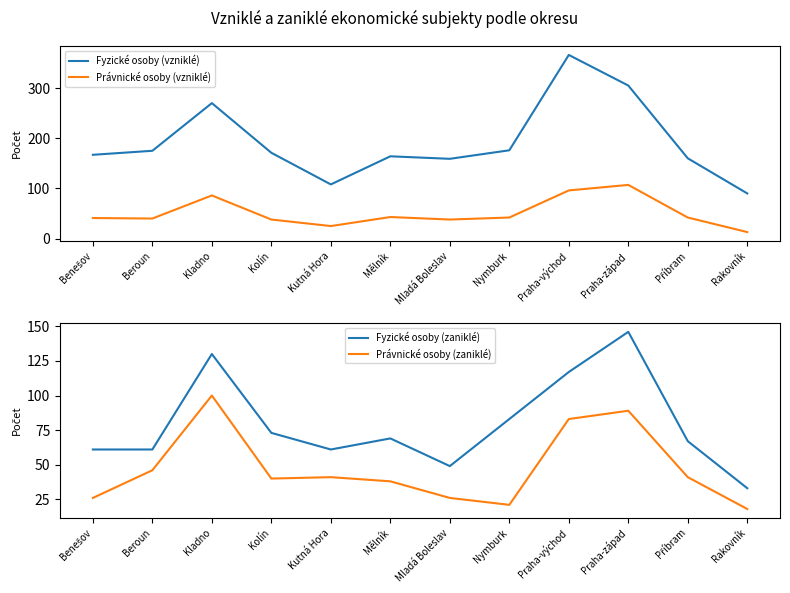

At which category does the chart reach its minimum across all series?

Rakovník